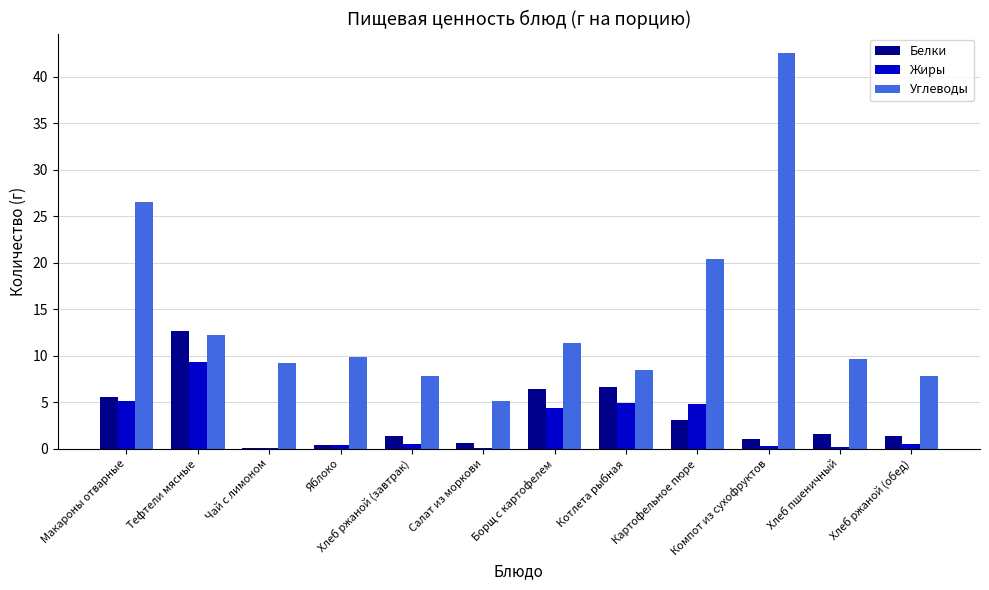

Are the bars grouped side by side (vs. stacked)?

Yes